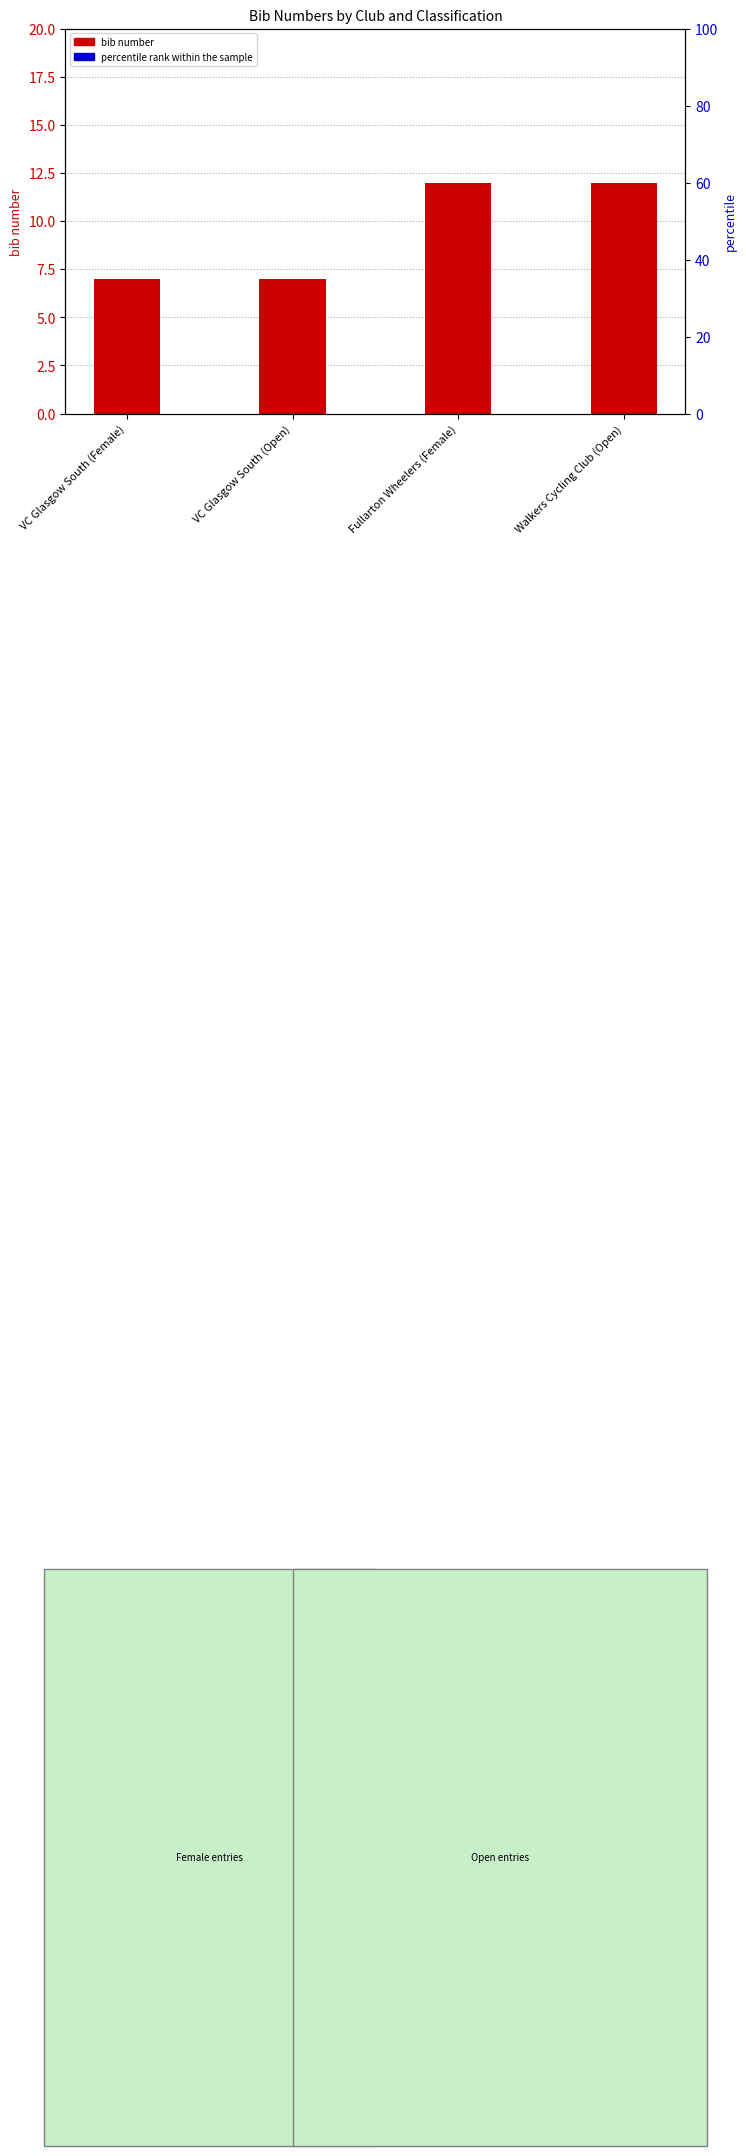

At which label is percentile rank within the sample closest to 0?

VC Glasgow South (Female)